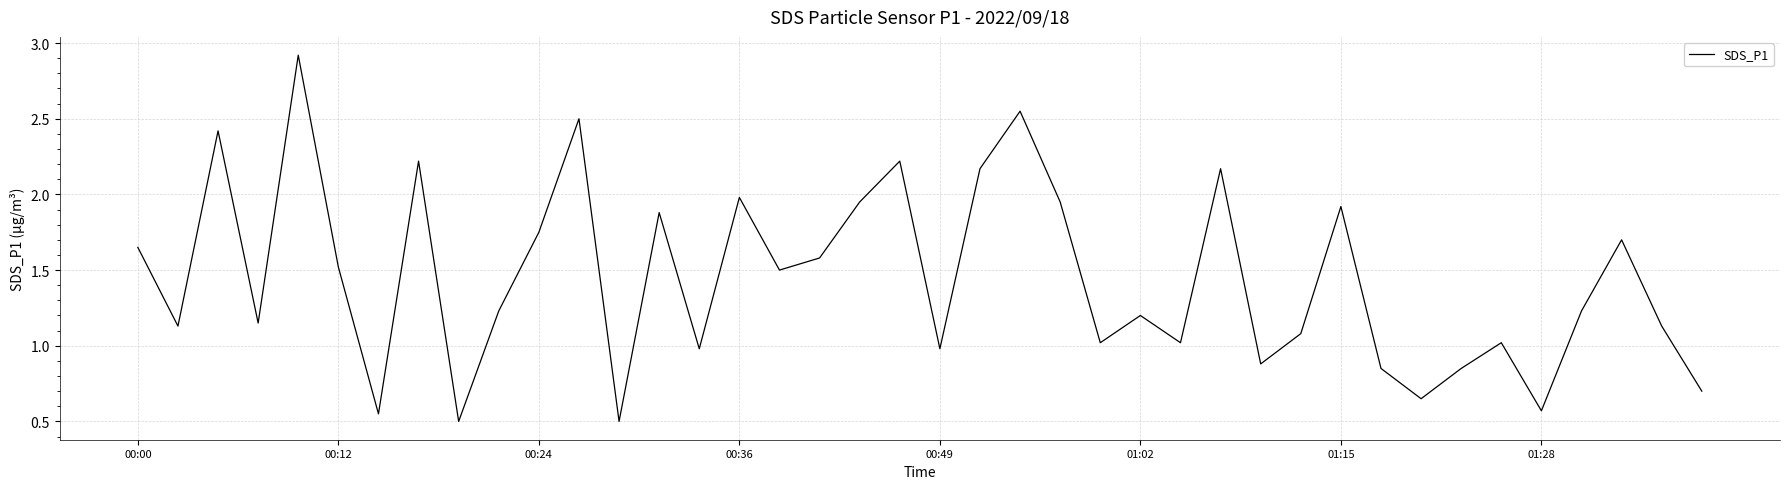

How many lines are shown in the chart?

1